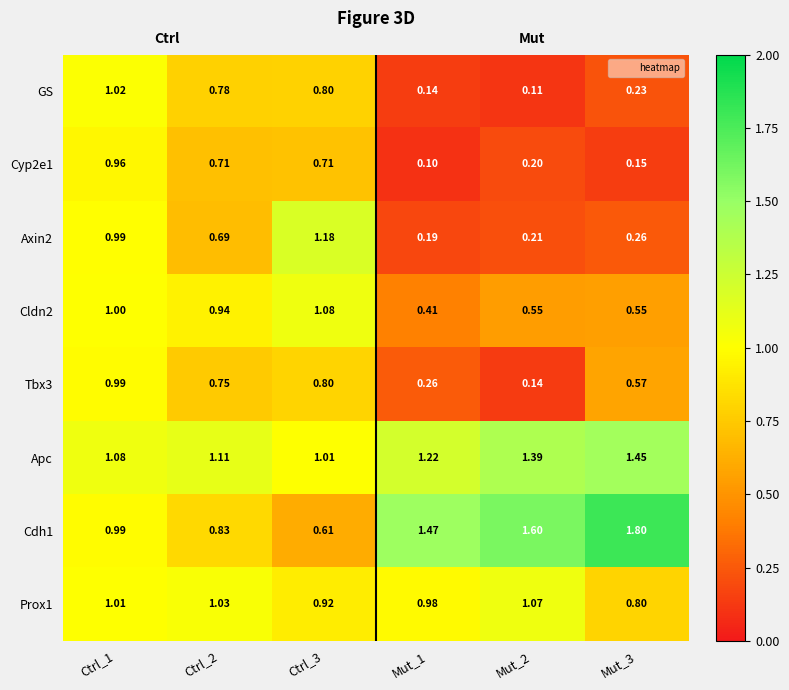

Is the value of Cdh1 at Ctrl_1 greater than the value of GS at Mut_3?

Yes